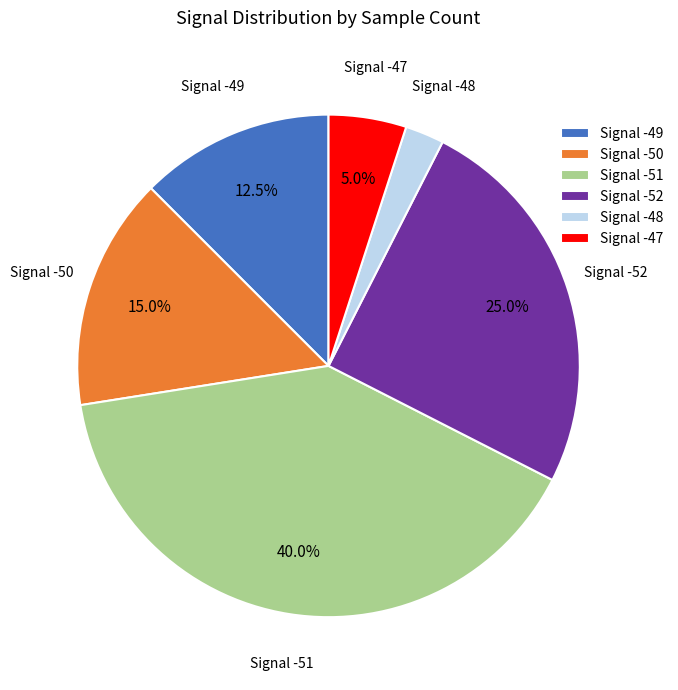

Is there any slice that represents more than half of the pie?

No